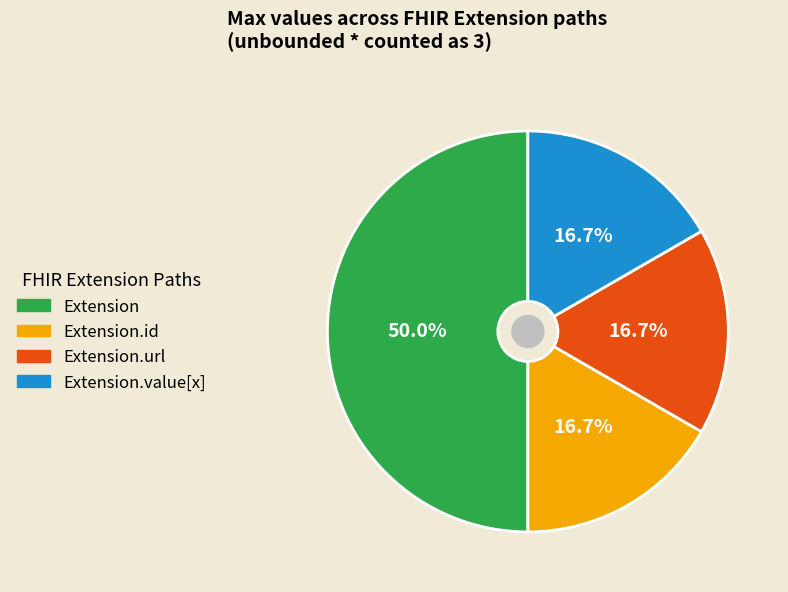

To the nearest percent, what percentage of the pie is Extension.url?

17%